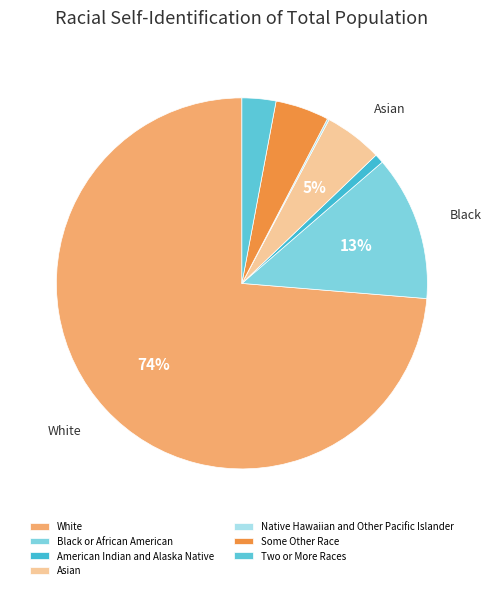

Does any single category account for the majority?

Yes